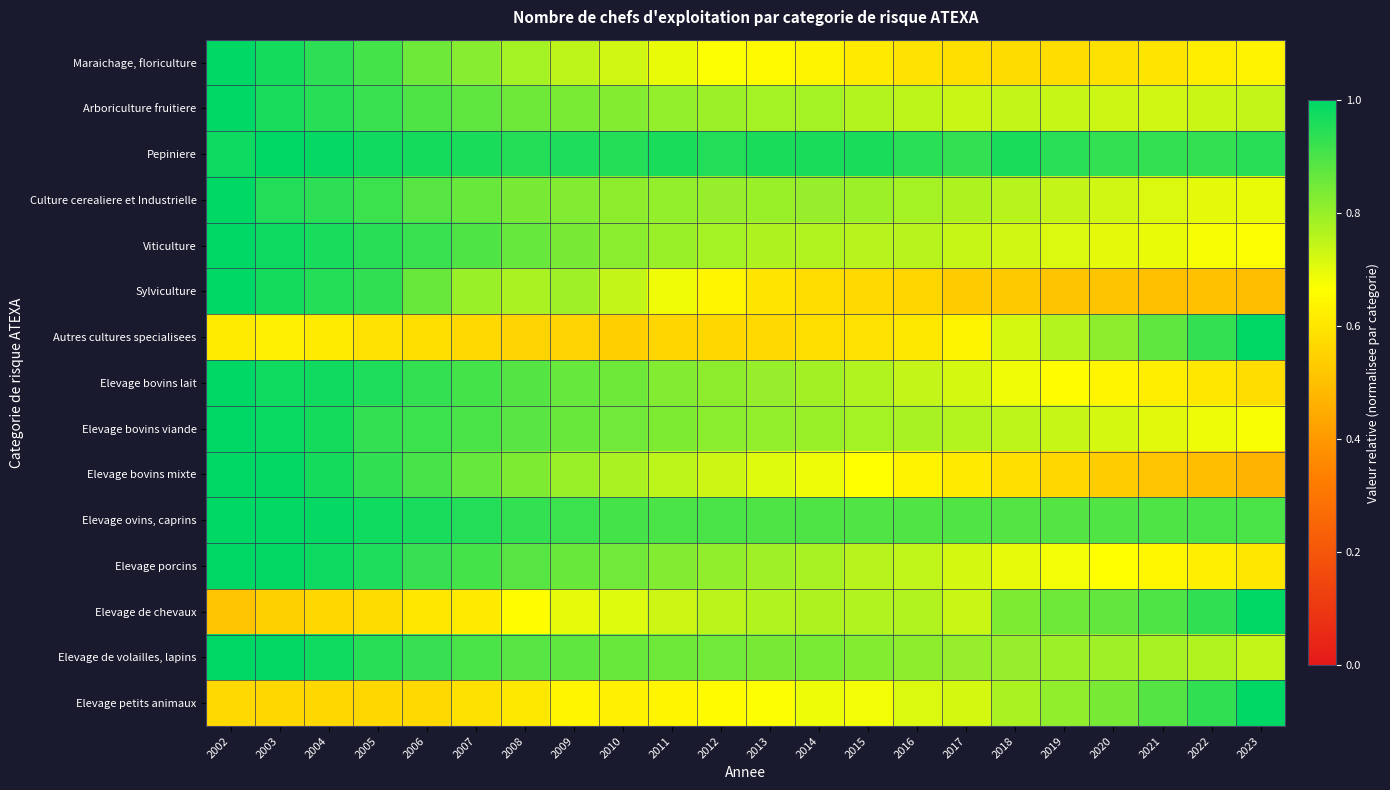

Which series has the largest total across all categories?

Pepiniere